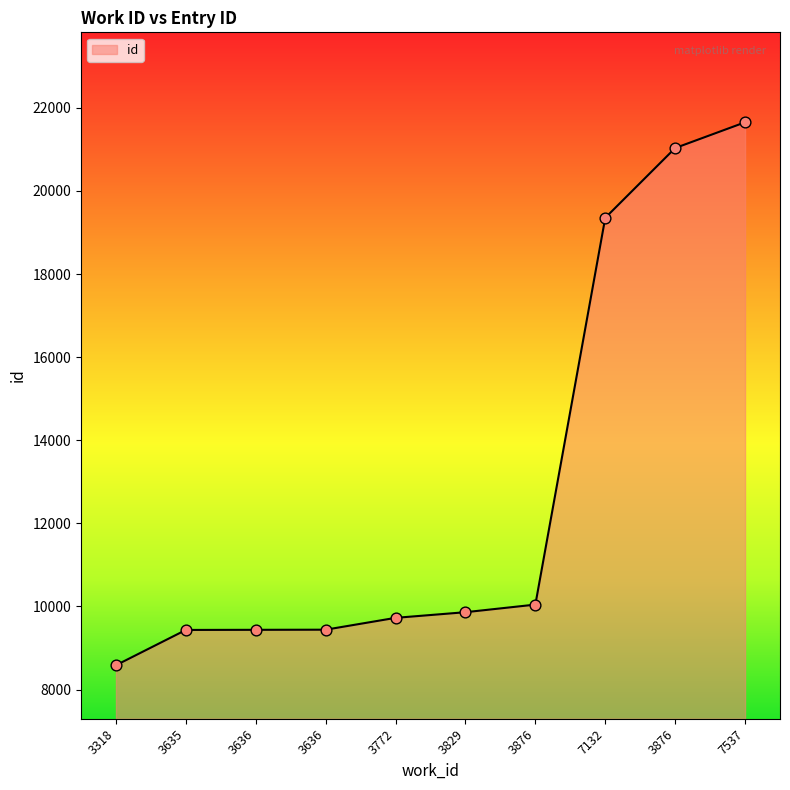

What is the change in value from 3636 to 3772?

+288